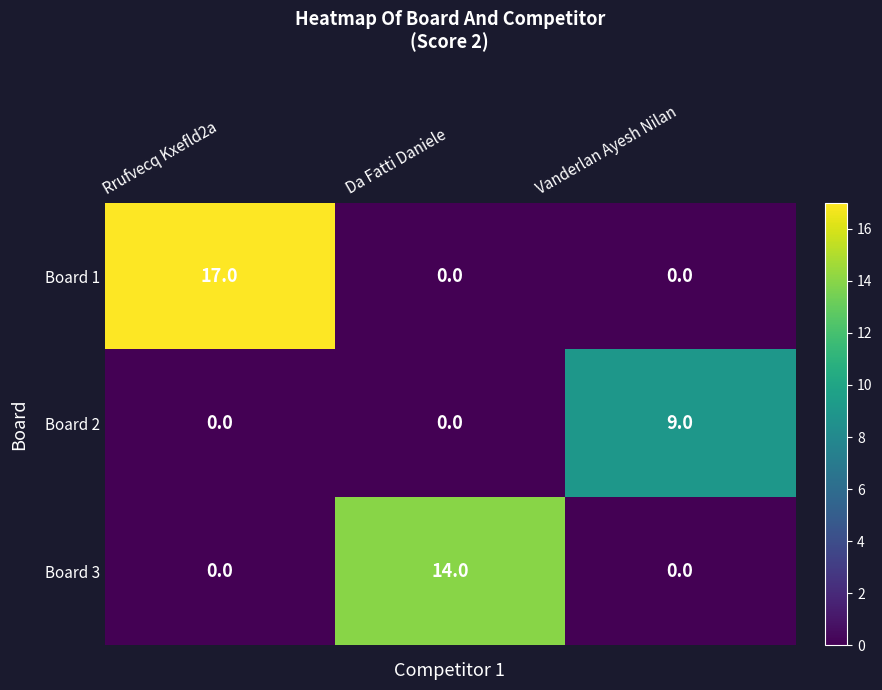

List the series in order of their overall mean, lowest first.

Board 2, Board 3, Board 1